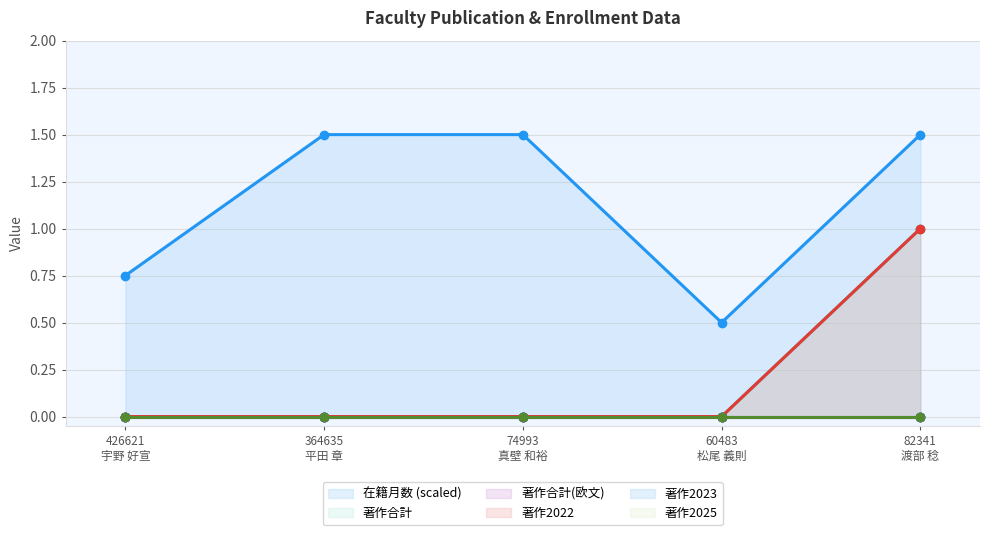

True or false: 著作2022 and 著作2025 intersect in this chart.

False